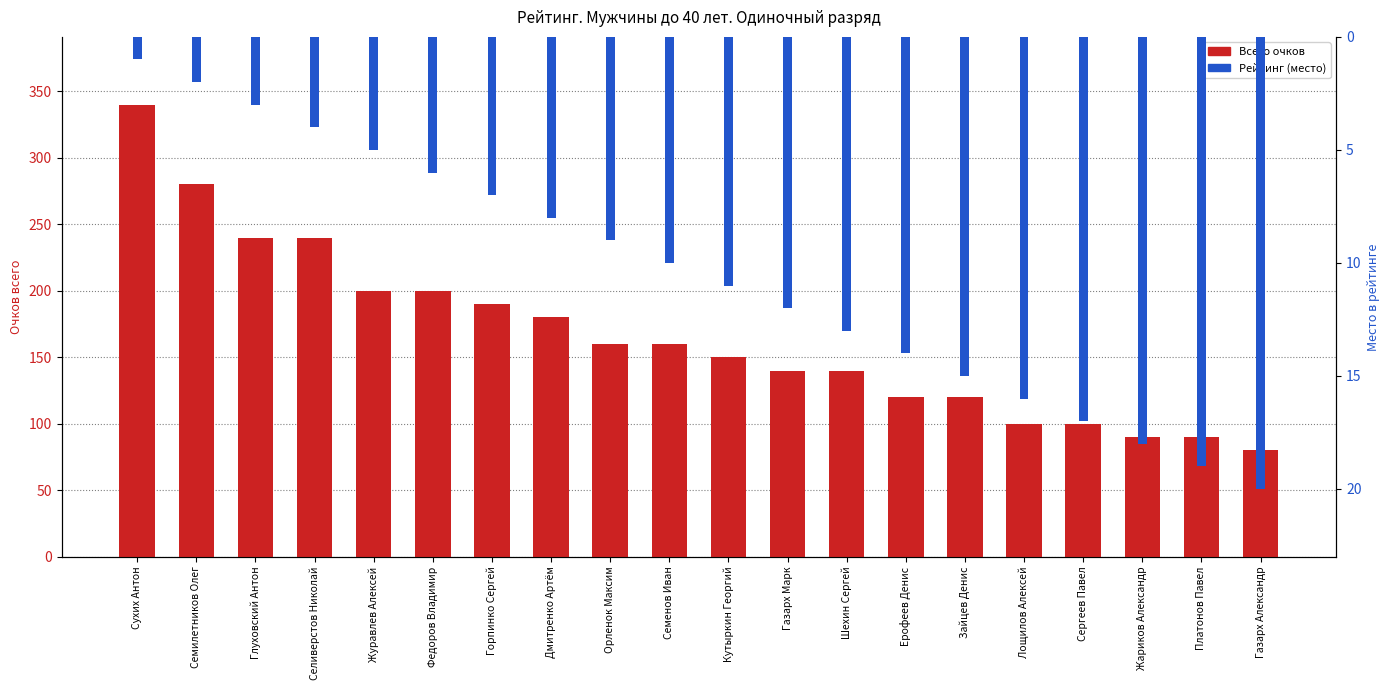

What is the spread (max minus min) of values at Газарх Марк?

128